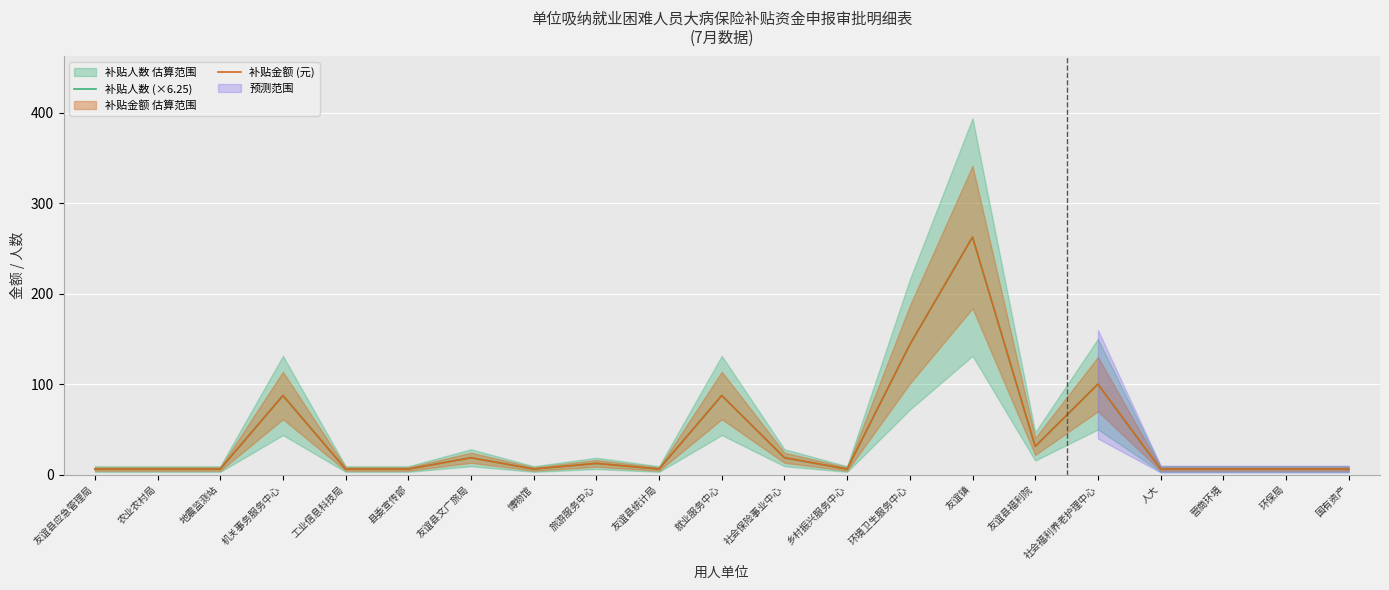

Which label corresponds to the smallest value in the chart?

友谊县应急管理局